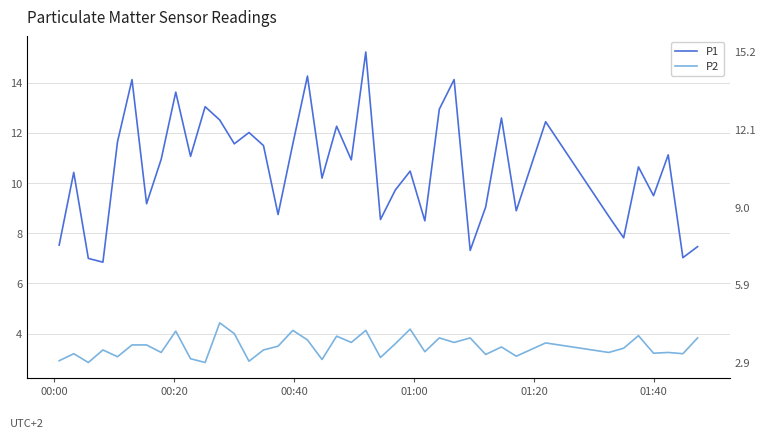

True or false: P1 and P2 intersect in this chart.

False